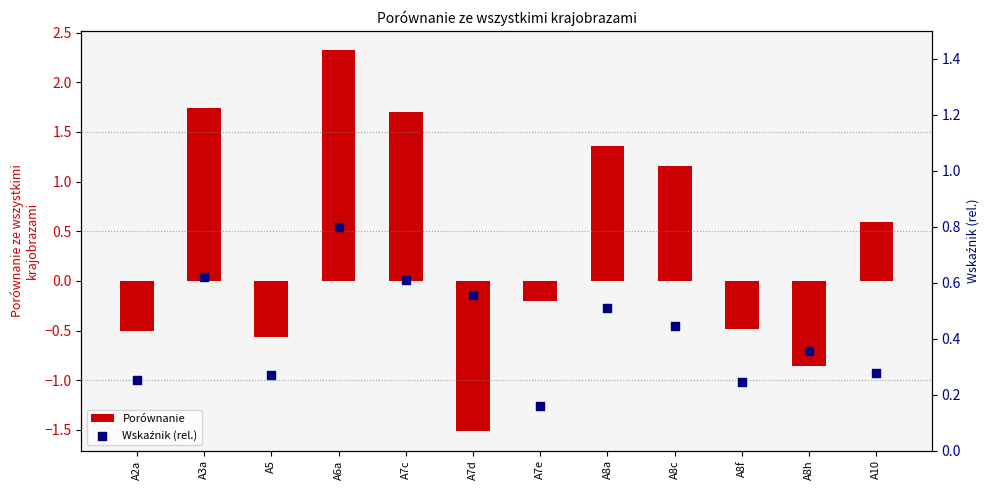

Which series reaches the minimum Y coordinate?

Porównanie